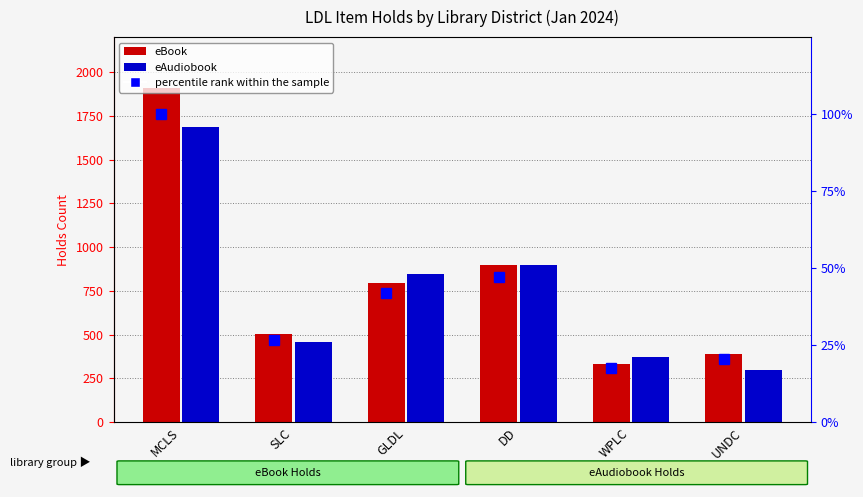

What is the lowest value of the eBook series?

333.0